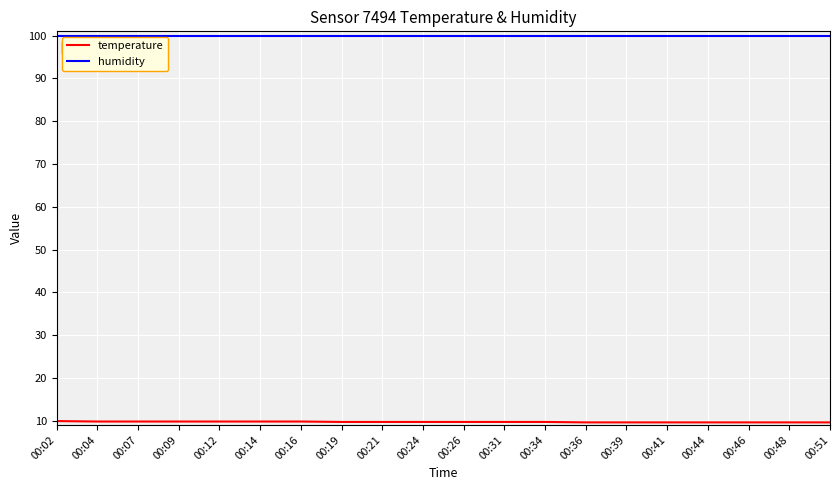

What value does the humidity series have at 00:31?

99.9